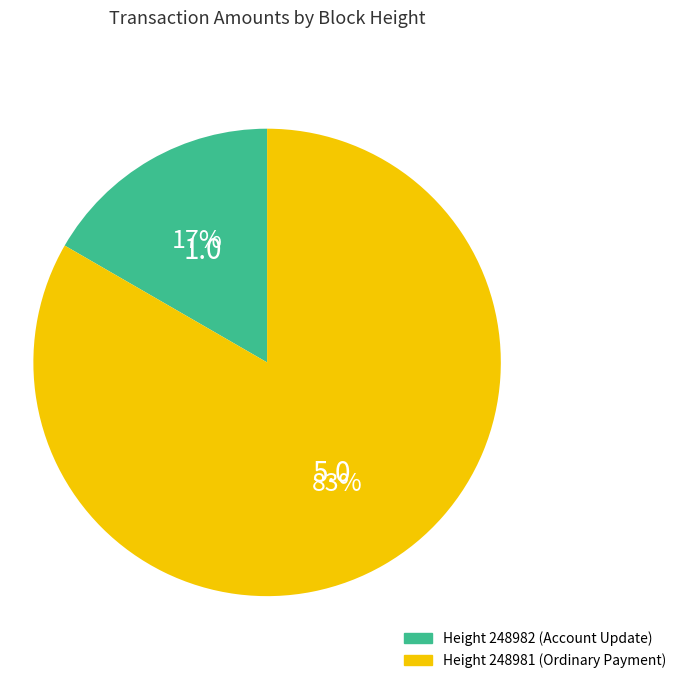

Is there any slice that represents more than half of the pie?

Yes